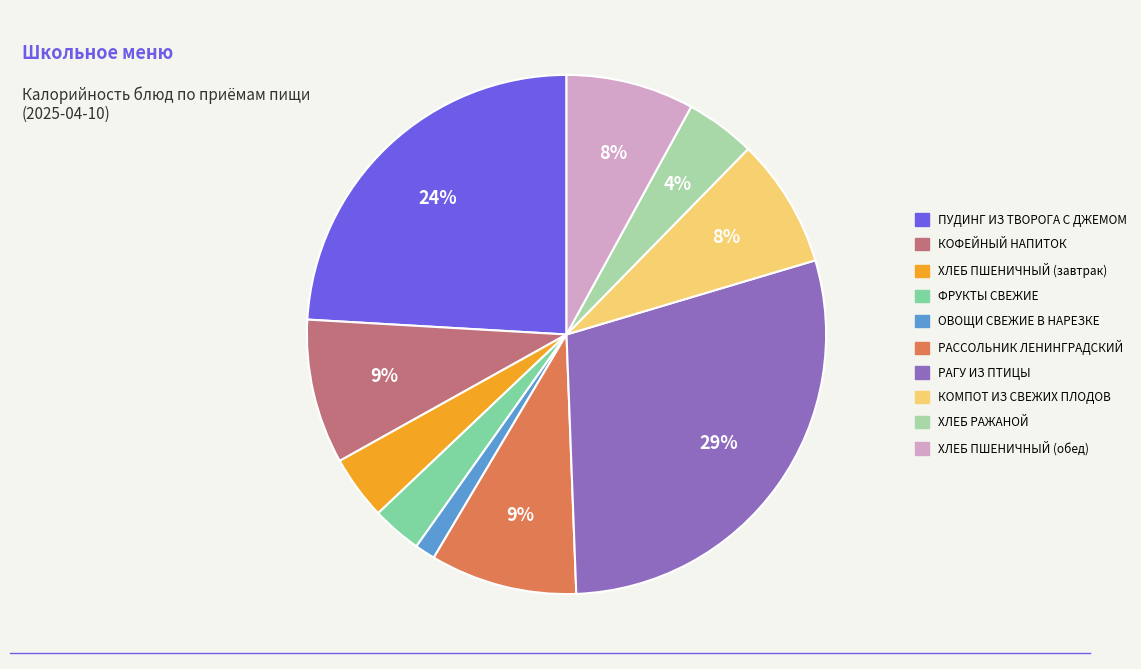

How many slices are in this pie chart?

10